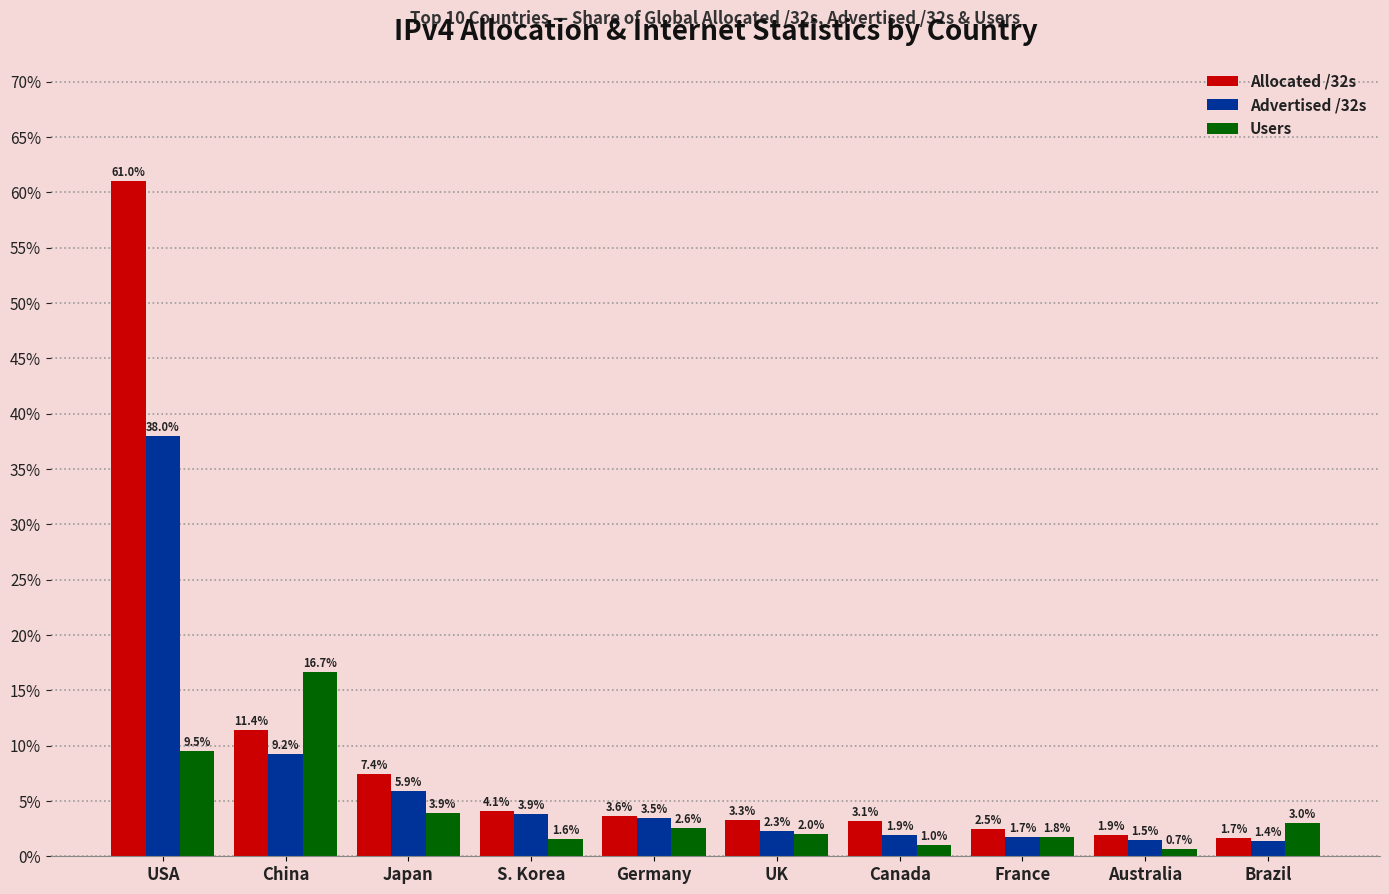

Reading left to right, extract all data points from this chart.

Allocated /32s: USA=61.0	China=11.4	Japan=7.4	S. Korea=4.1	Germany=3.6	UK=3.3	Canada=3.1	France=2.5	Australia=1.9	Brazil=1.7
Advertised /32s: USA=38.0	China=9.2	Japan=5.9	S. Korea=3.9	Germany=3.5	UK=2.3	Canada=1.9	France=1.7	Australia=1.5	Brazil=1.4
Users: USA=9.5	China=16.7	Japan=3.9	S. Korea=1.6	Germany=2.6	UK=2.0	Canada=1.0	France=1.8	Australia=0.7	Brazil=3.0